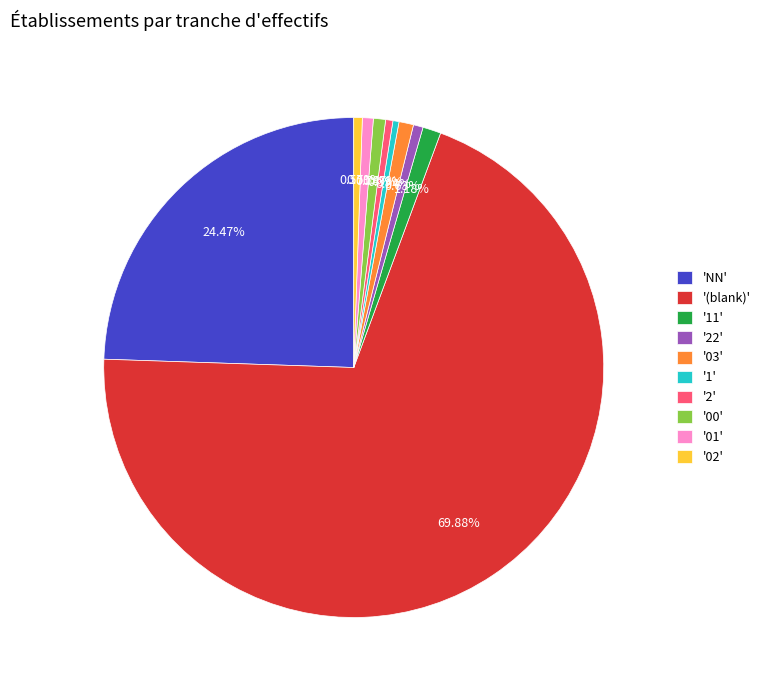

Which category has the biggest portion of the pie?

'(blank)'